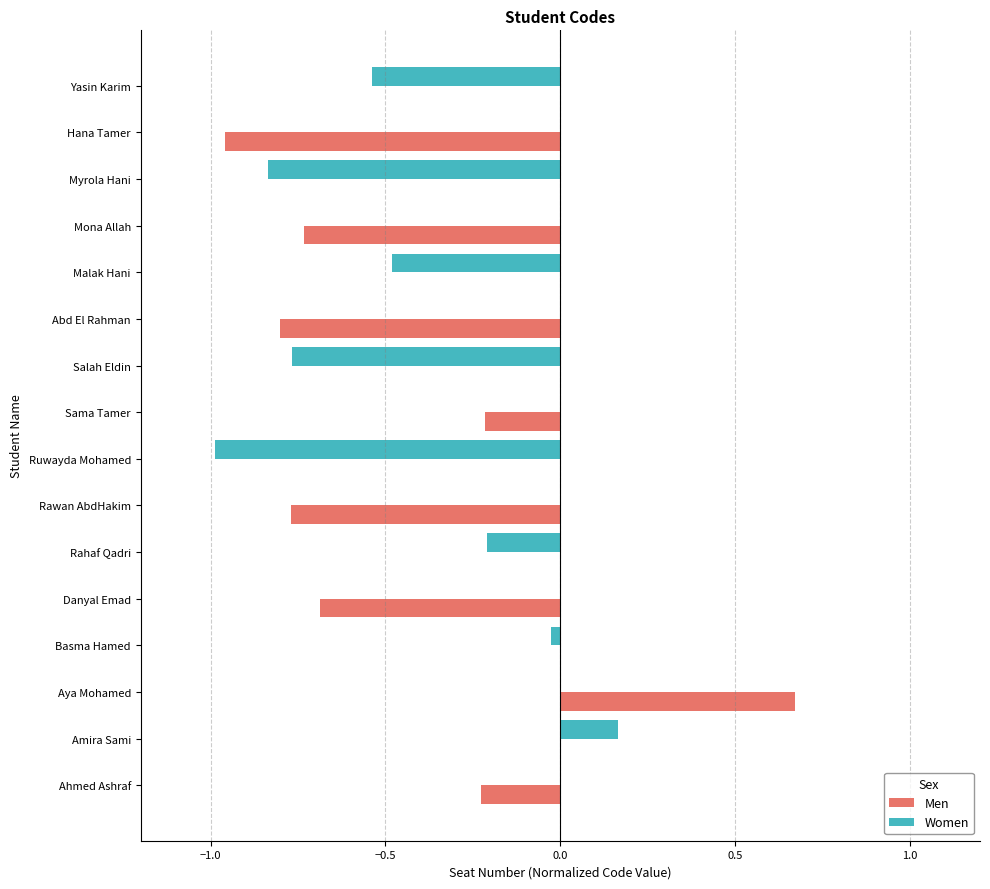

Which category has the highest value across all series?

Aya Mohamed